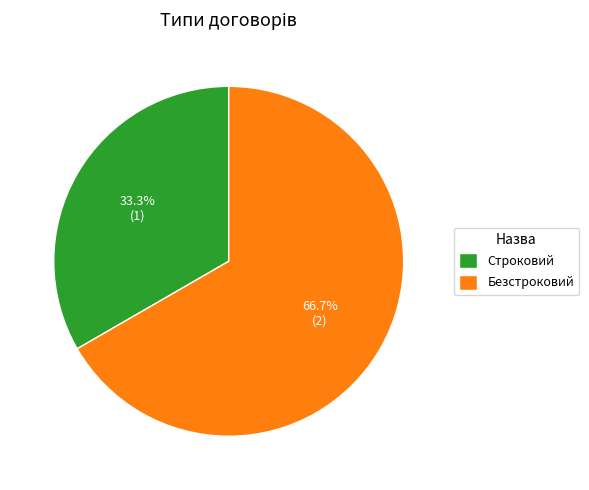

Which slice is the largest?

Безстроковий